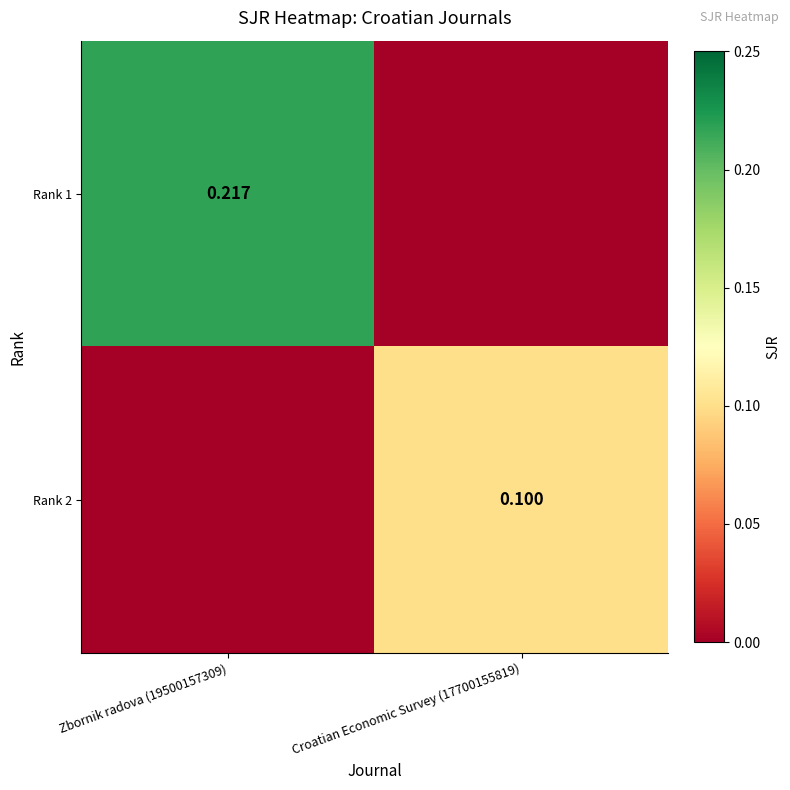

Is the value of Rank 2 at Croatian Economic Survey (17700155819) greater than the value of Rank 1 at Zbornik radova (19500157309)?

No